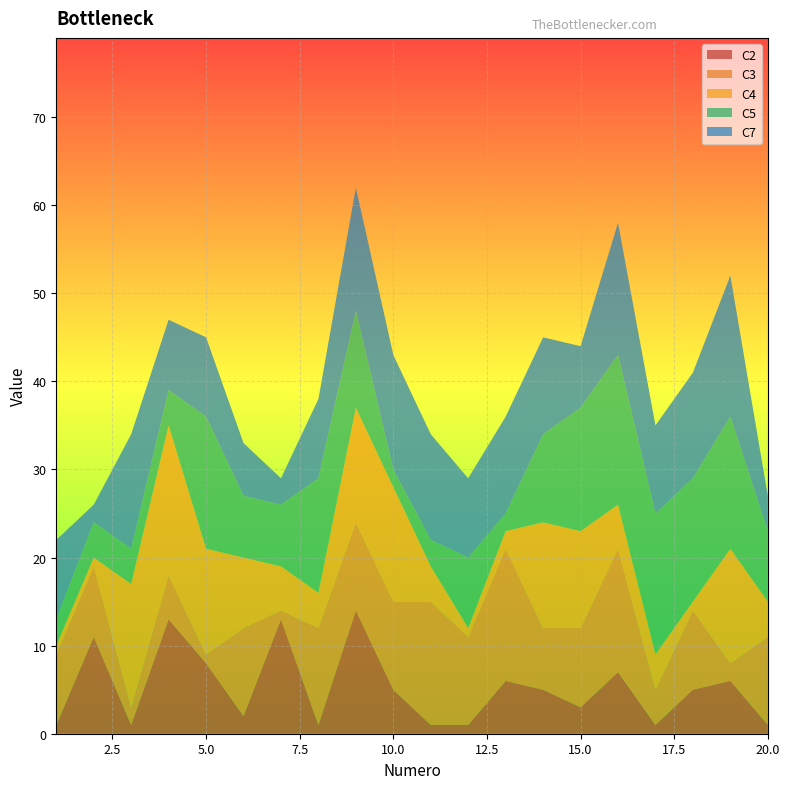

Reading left to right, what are all the values shown in this chart?

C2: 1=1	2=11	3=1	4=13	5=8	6=2	7=13	8=1	9=14	10=5	11=1	12=1	13=6	14=5	15=3	16=7	17=1	18=5	19=6	20=1
C3: 1=8	2=8	3=2	4=5	5=1	6=10	7=1	8=11	9=10	10=10	11=14	12=10	13=15	14=7	15=9	16=14	17=4	18=9	19=2	20=10
C4: 1=1	2=1	3=14	4=17	5=12	6=8	7=5	8=4	9=13	10=13	11=4	12=1	13=2	14=12	15=11	16=5	17=4	18=1	19=13	20=4
C5: 1=3	2=4	3=4	4=4	5=15	6=7	7=7	8=13	9=11	10=2	11=3	12=8	13=2	14=10	15=14	16=17	17=16	18=14	19=15	20=8
C7: 1=9	2=2	3=13	4=8	5=9	6=6	7=3	8=9	9=14	10=13	11=12	12=9	13=11	14=11	15=7	16=15	17=10	18=12	19=16	20=4